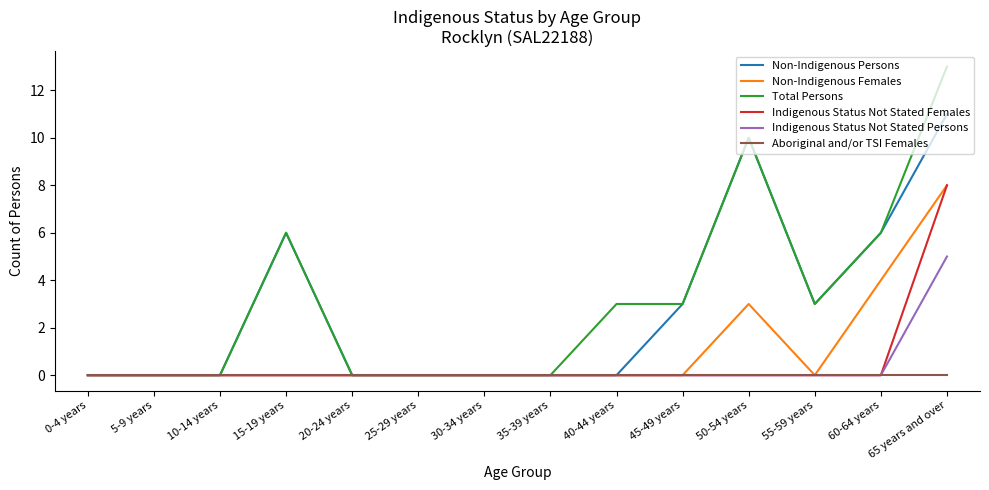

What is the maximum value for Indigenous Status Not Stated Females?

8